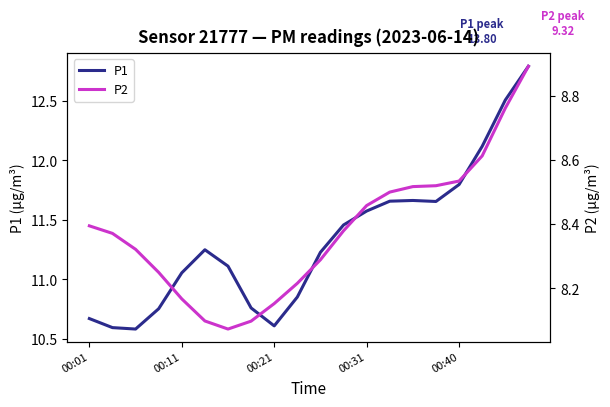

True or false: P1 and P2 cross at least once.

False